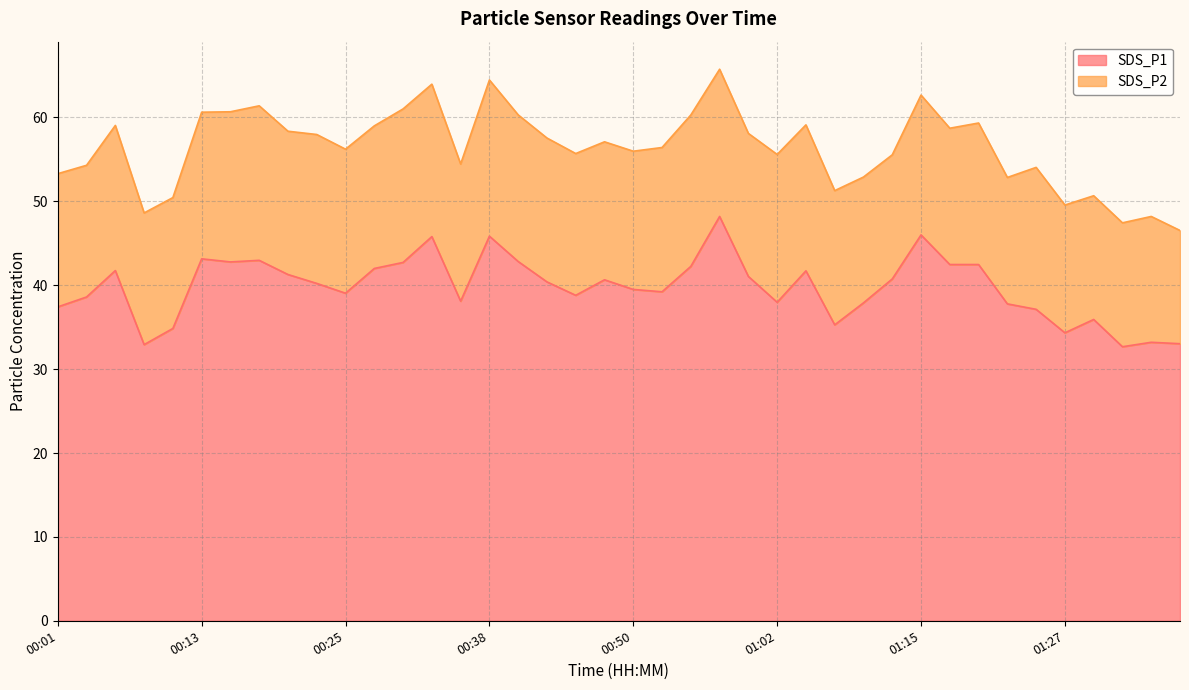

What position from the left is 00:43?

18